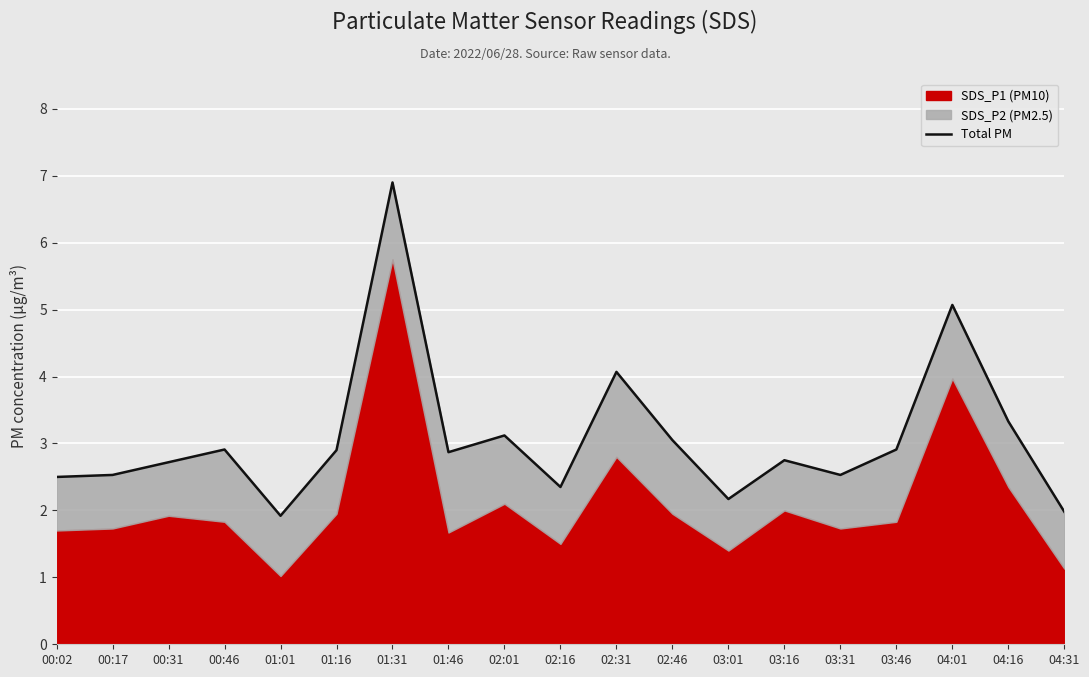

Rank the categories by value from highest to lowest.

01:31, 04:01, 02:31, 04:16, 02:01, 02:46, 00:46, 03:46, 01:16, 01:46, 03:16, 00:31, 00:17, 03:31, 00:02, 02:16, 03:01, 04:31, 01:01